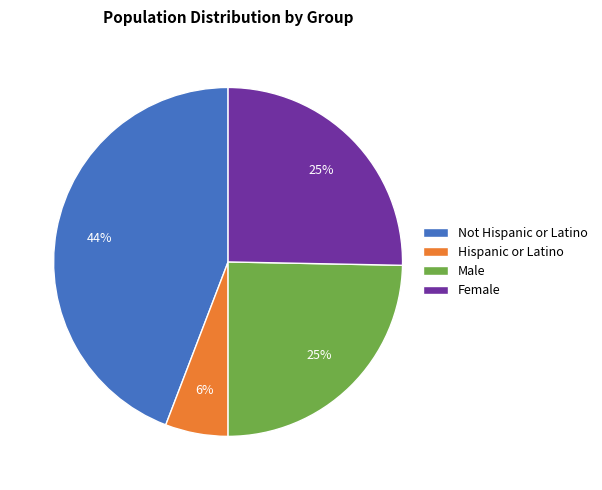

Does any single category account for the majority?

No